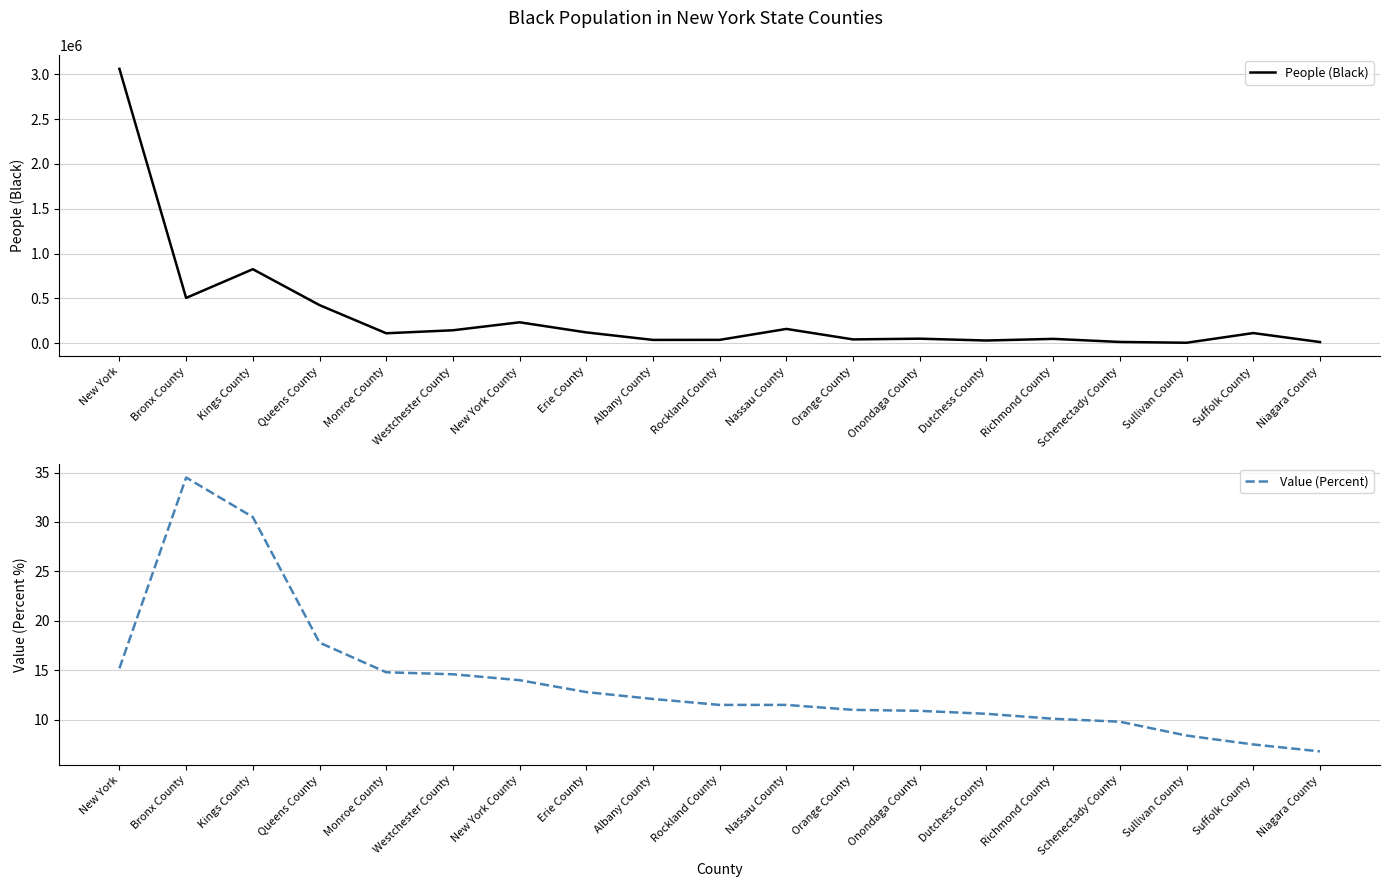

At which label is People (Black) closest to 1532720?

Kings County